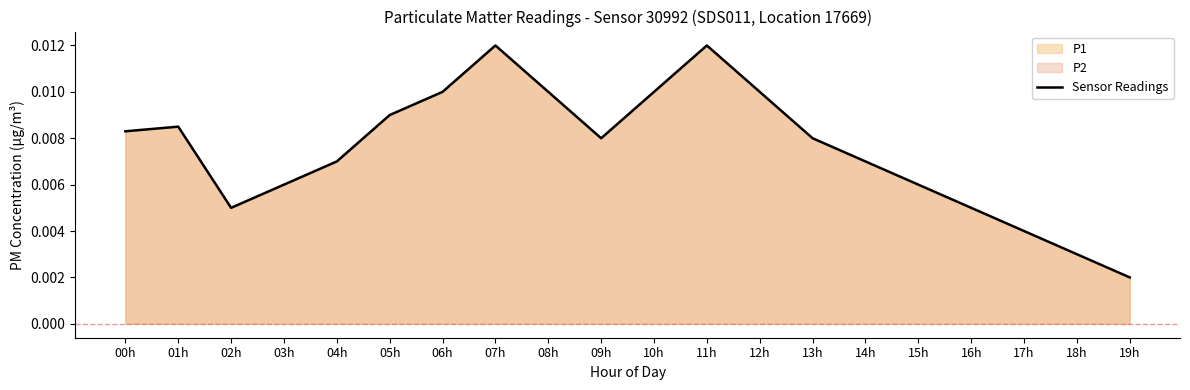

Reading right to left, extract all data points from this chart.

19h=0.0	18h=0.0	17h=0.0	16h=0.0	15h=0.0	14h=0.0	13h=0.0	12h=0.0	11h=0.0	10h=0.0	09h=0.0	08h=0.0	07h=0.0	06h=0.0	05h=0.0	04h=0.0	03h=0.0	02h=0.0	01h=0.0	00h=0.0